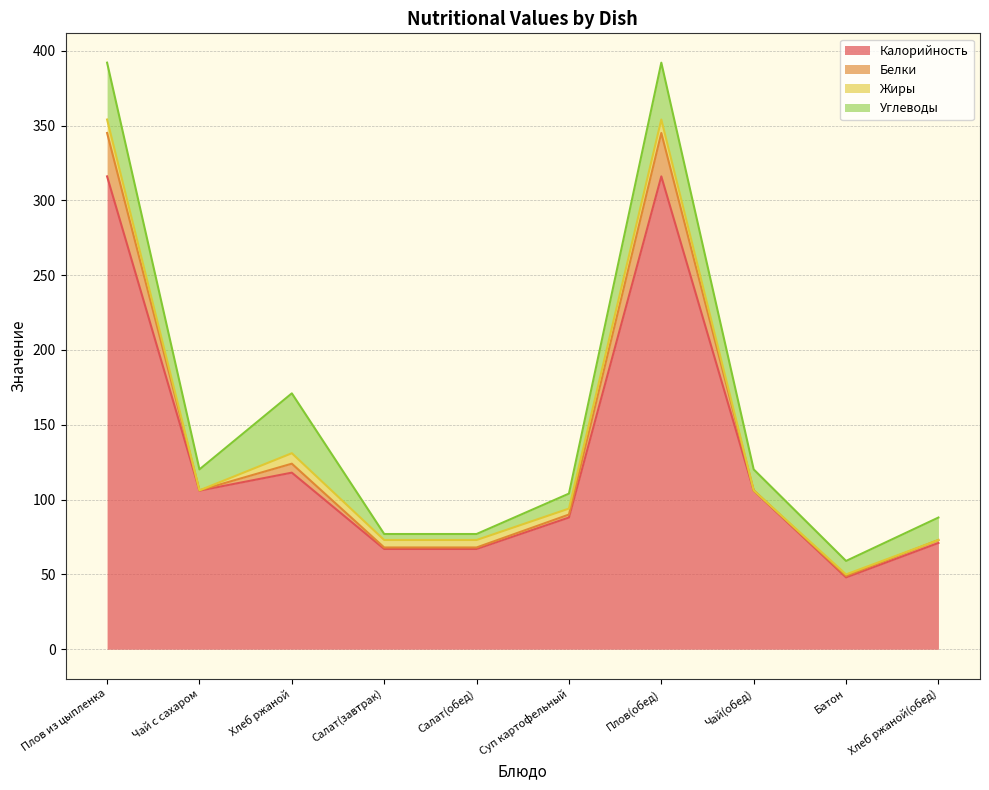

Is it true that Калорийность equals 46.3 at Чай с сахаром?

False